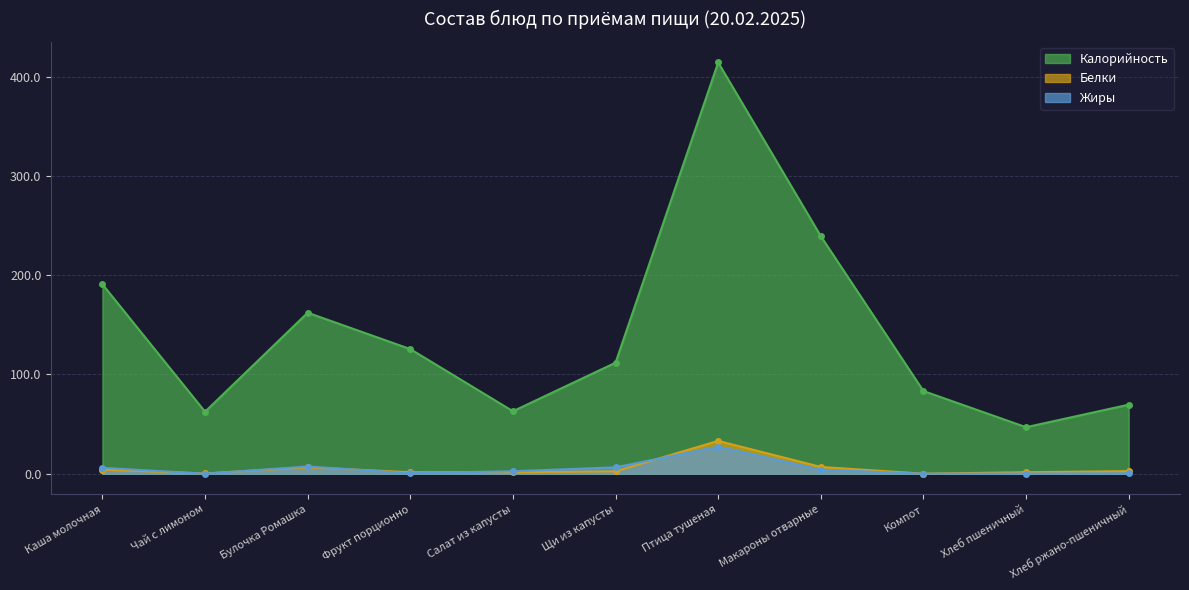

List the labels in order of Жиры value, largest first.

Птица тушеная, Булочка Ромашка, Щи из капусты, Каша молочная, Макароны отварные, Салат из капусты, Фрукт порционно, Хлеб ржано-пшеничный, Хлеб пшеничный, Чай с лимоном, Компот